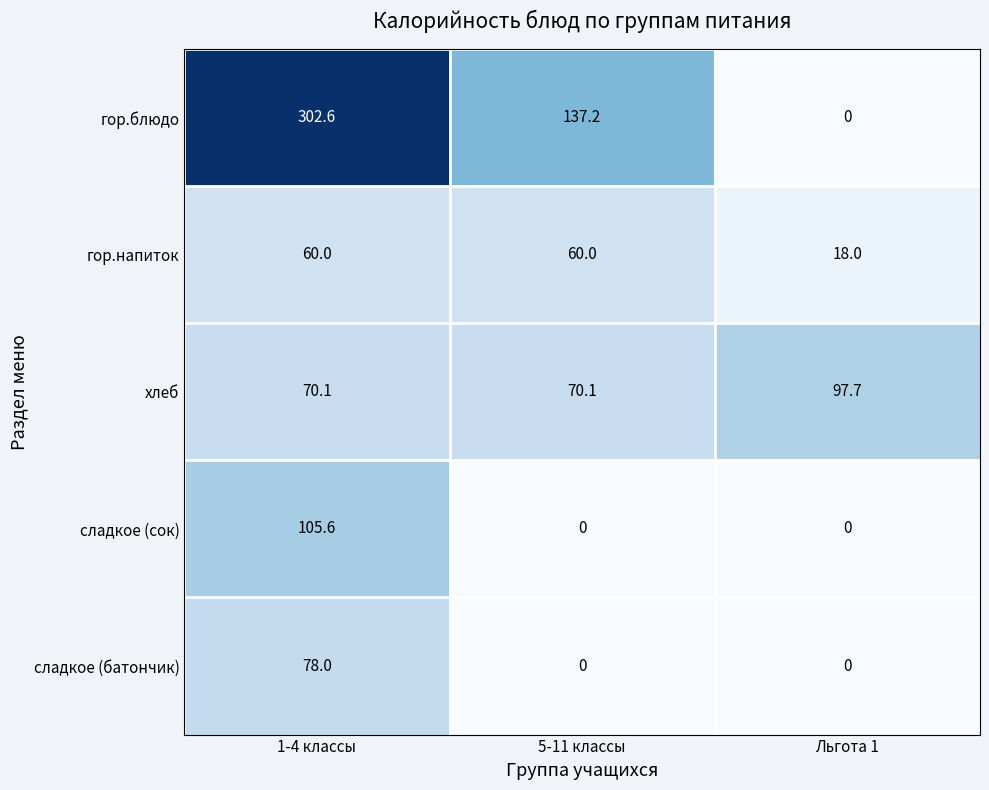

Reading left to right, extract all data points from this chart.

гор.блюдо: 1-4 классы=302.6	5-11 классы=137.2	Льгота 1=0.0
гор.напиток: 1-4 классы=60.0	5-11 классы=60.0	Льгота 1=18.0
хлеб: 1-4 классы=70.1	5-11 классы=70.1	Льгота 1=97.7
сладкое (сок): 1-4 классы=105.6	5-11 классы=0.0	Льгота 1=0.0
сладкое (батончик): 1-4 классы=78.0	5-11 классы=0.0	Льгота 1=0.0